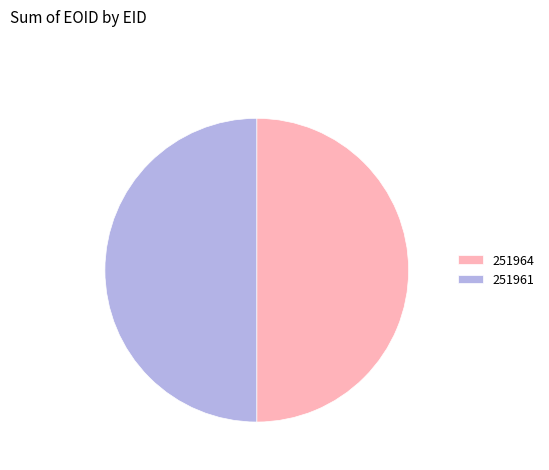

True or false: 251964 accounts for 42% of the total.

False